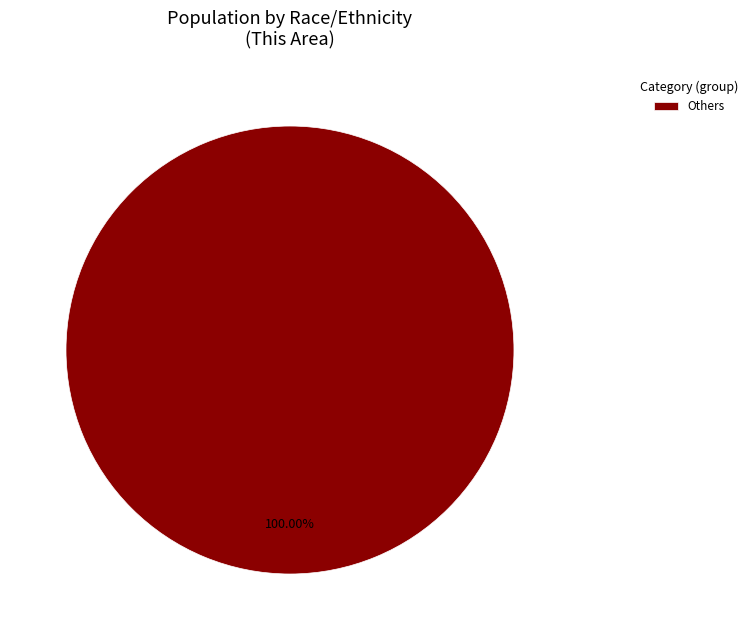

Which slice represents more than half of the pie?

Others